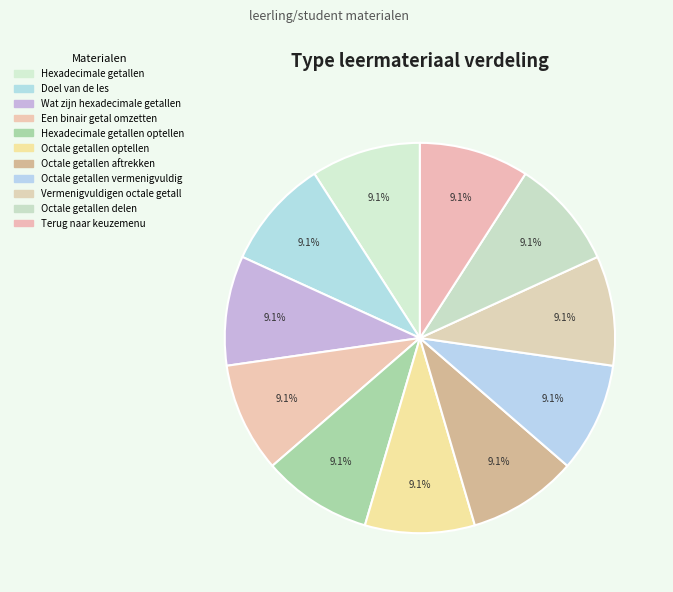

Which slice is the smallest?

Hexadecimale getallen